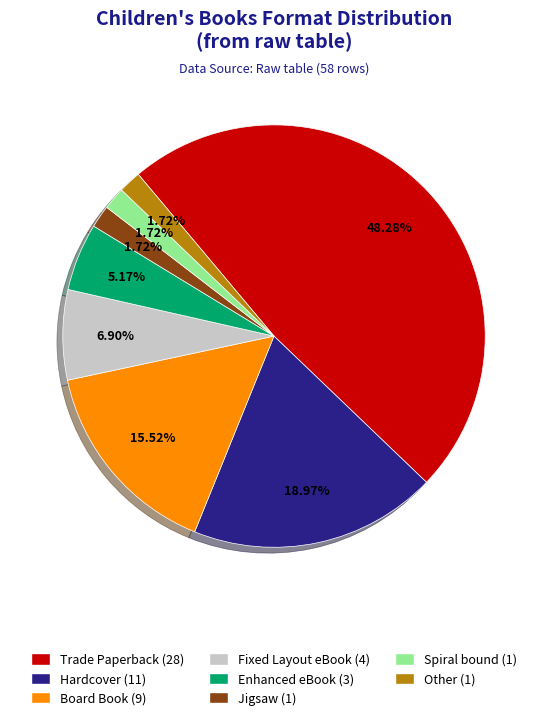

Is it true that Jigsaw is 2% of the pie?

True